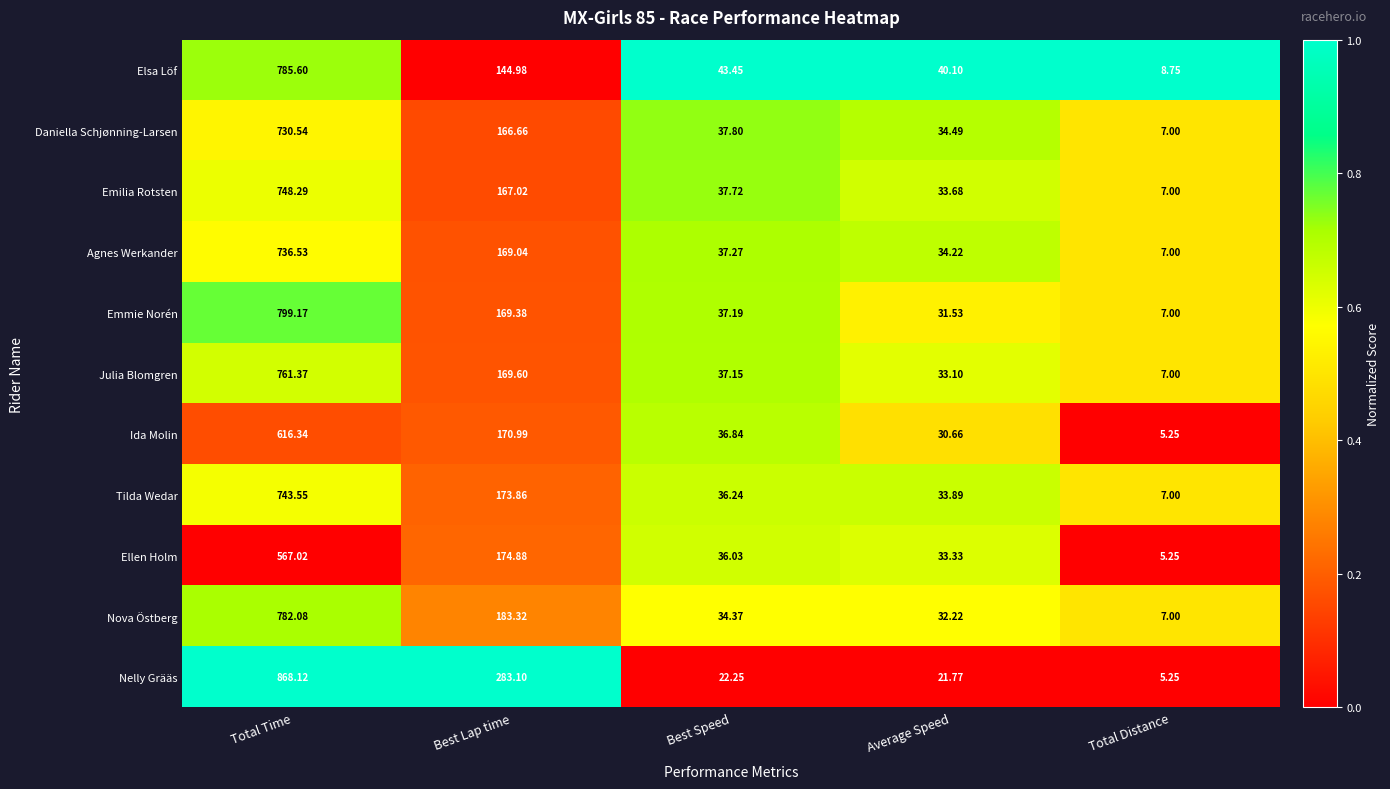

At which category is the sum across all series the highest?

Total Time